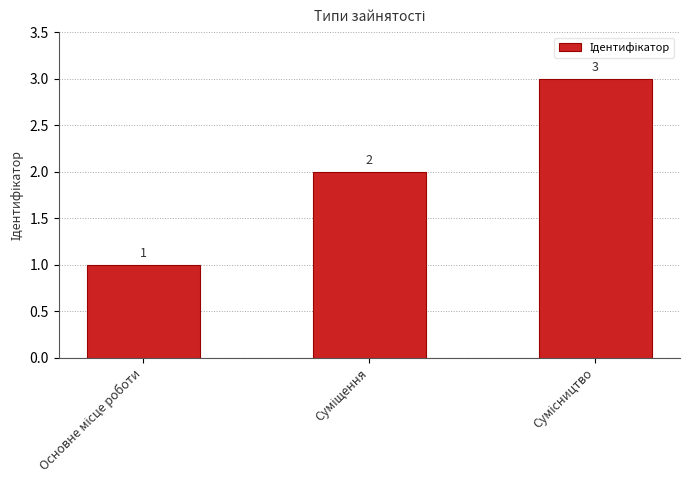

Does the chart contain any negative values?

No